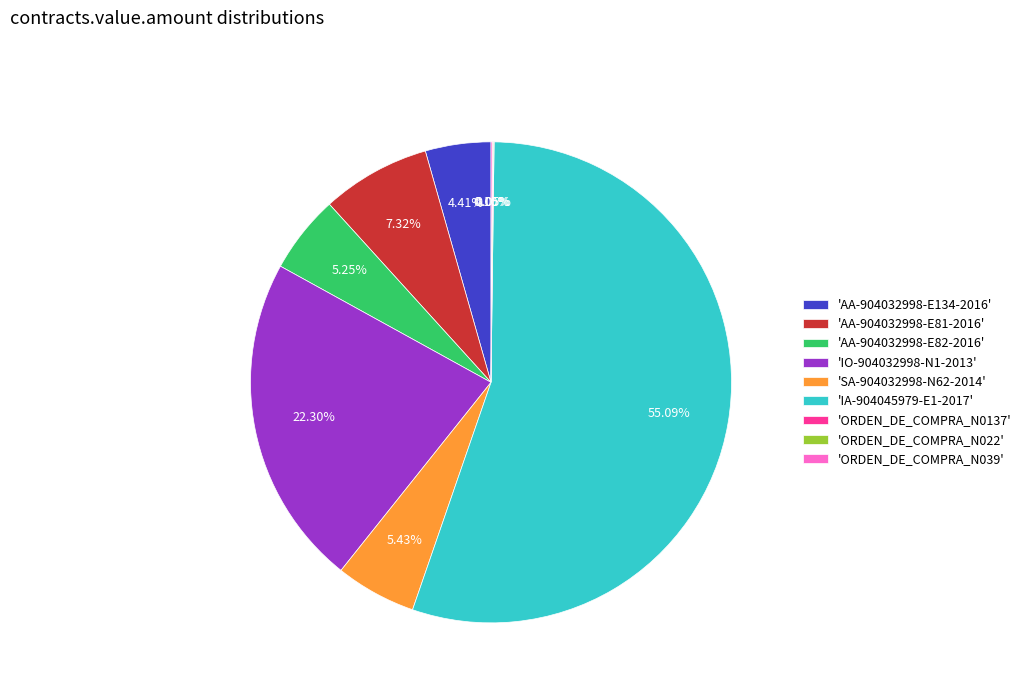

Is there any slice that represents more than half of the pie?

Yes